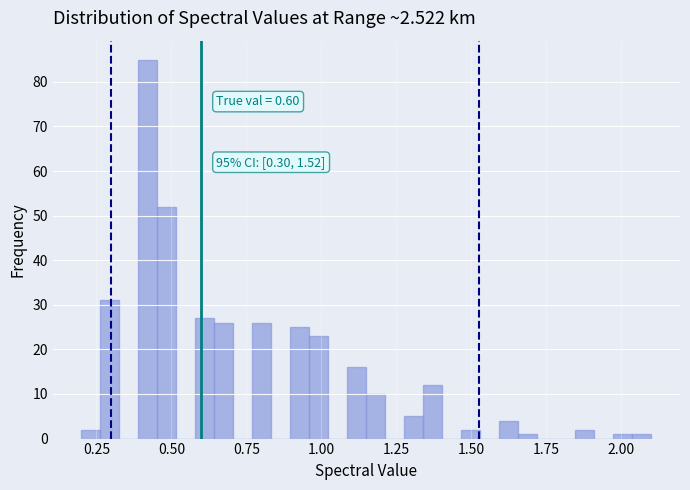

Around what value on the x-axis is the tallest bar? Give the approximate position of its centre, as read against the axis.

0.40